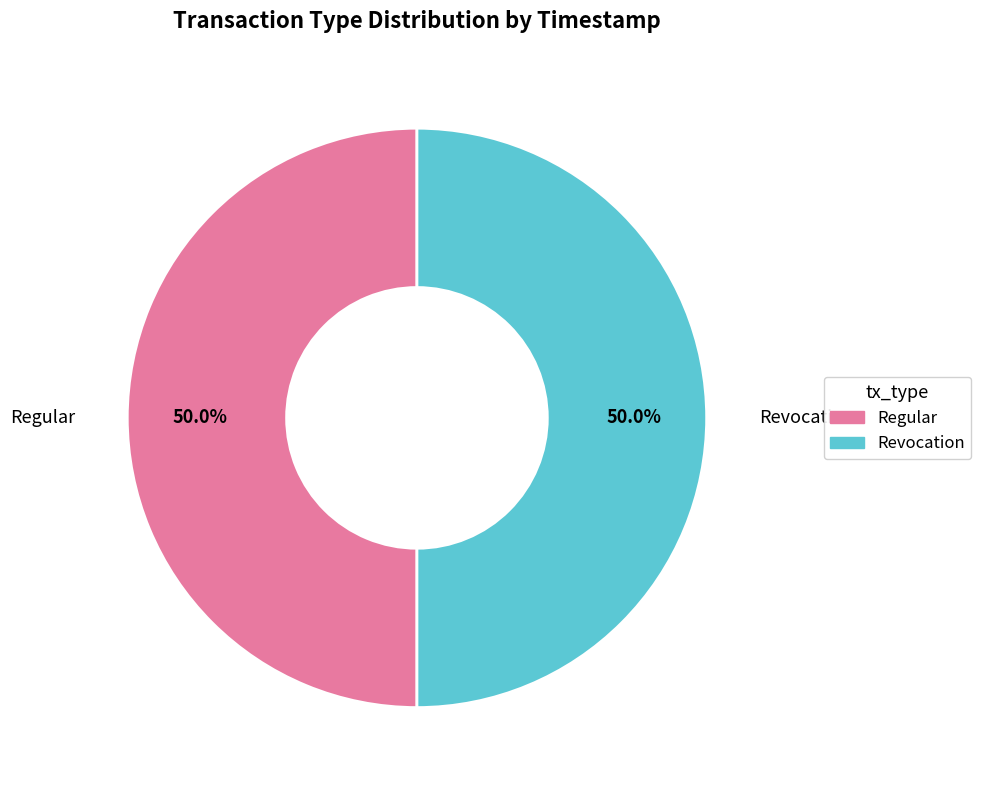

Do Revocation and Regular together represent more than half of the pie?

Yes